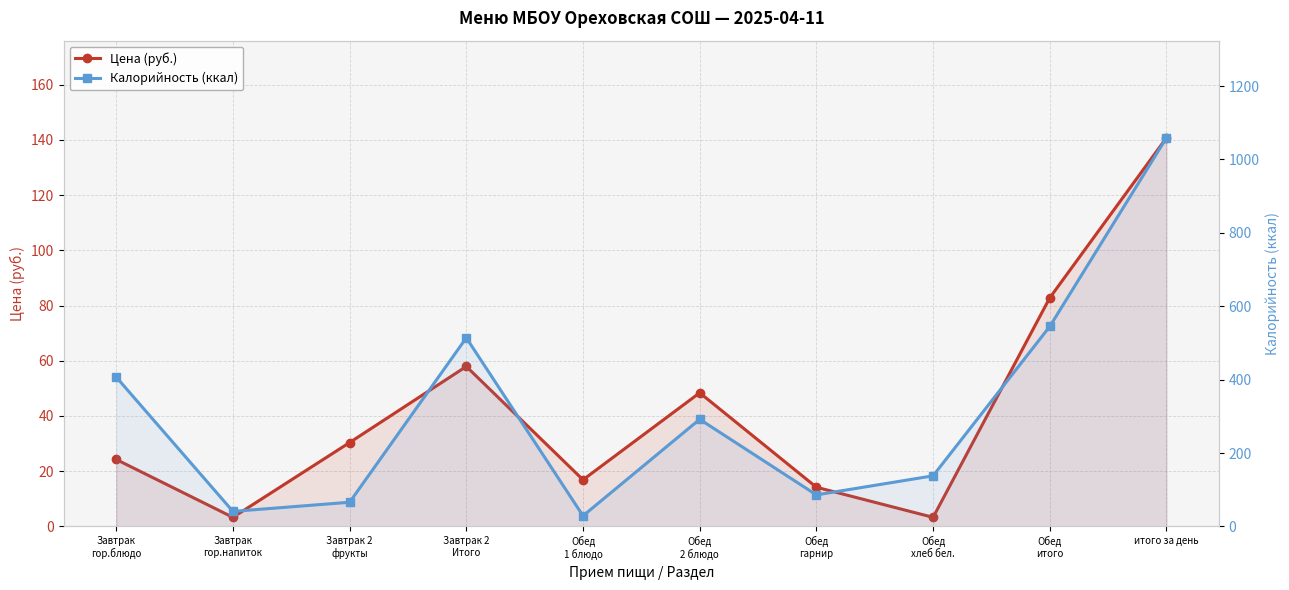

True or false: Цена (руб.) and Калорийность (ккал) intersect in this chart.

False